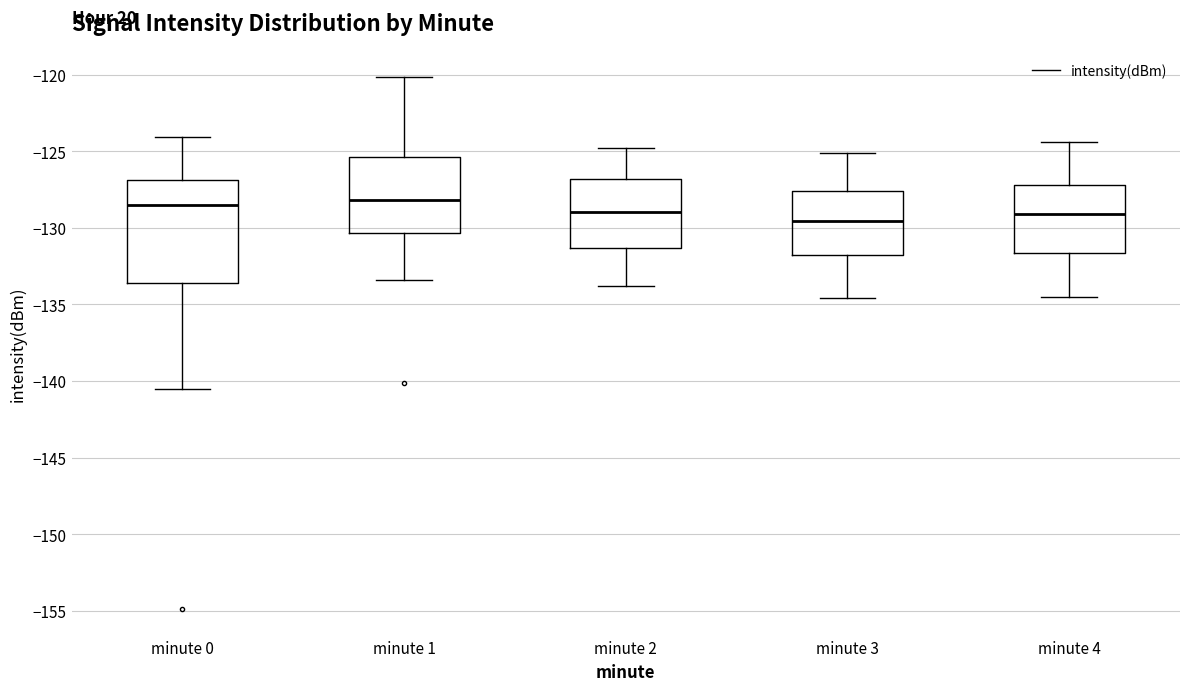

Reading left to right, transcribe this box plot: for each box, give where its median line is, the range the box spans, and where its two whiskers end, as read against the y-axis. The values are not printed on the chart, so give them approximately, as read against the axis.

minute 0: median -128.5, box -133.5 to -127.0, whiskers -140.5 to -124.0
minute 1: median -128.0, box -130.5 to -125.5, whiskers -133.5 to -120.0
minute 2: median -129.0, box -131.5 to -127.0, whiskers -134.0 to -125.0
minute 3: median -129.5, box -132.0 to -127.5, whiskers -134.5 to -125.0
minute 4: median -129.0, box -131.5 to -127.0, whiskers -134.5 to -124.5